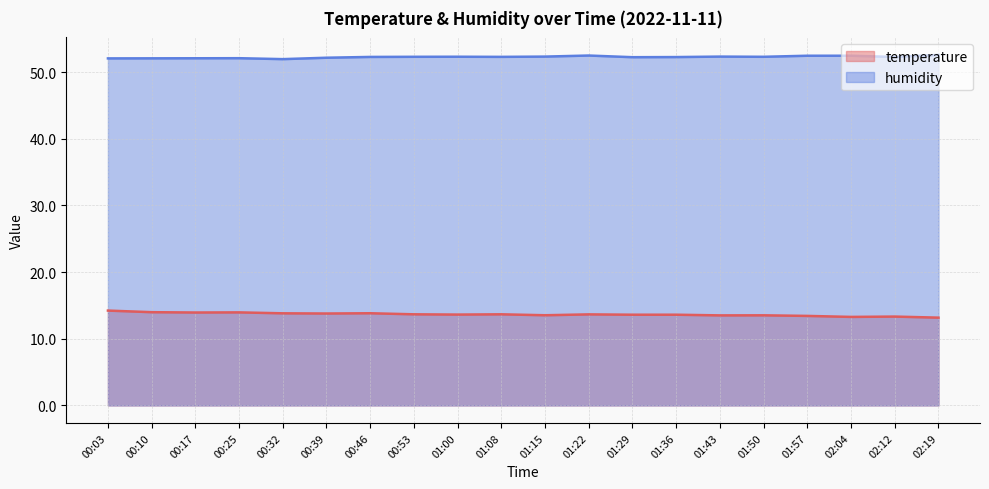

At which category does the chart reach its minimum across all series?

02:19